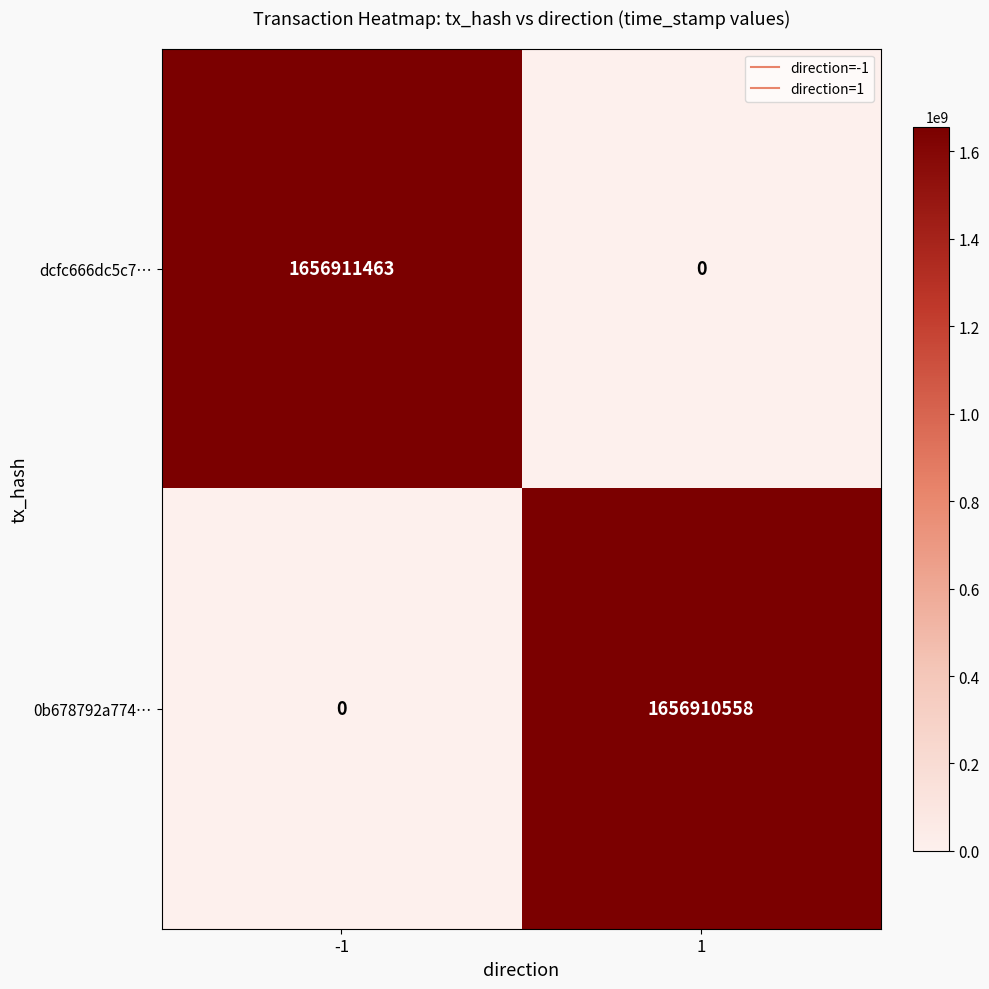

What is the sum of the dcfc666dc5c7… values at -1 and 1?

1656911463